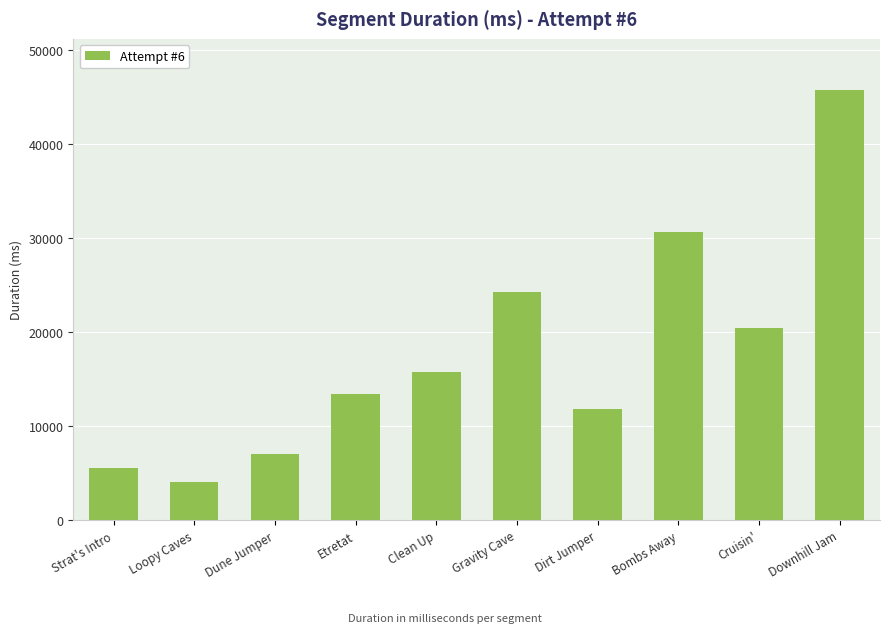

What is the ratio of the value at Dirt Jumper to the value at Strat's Intro?

2.1